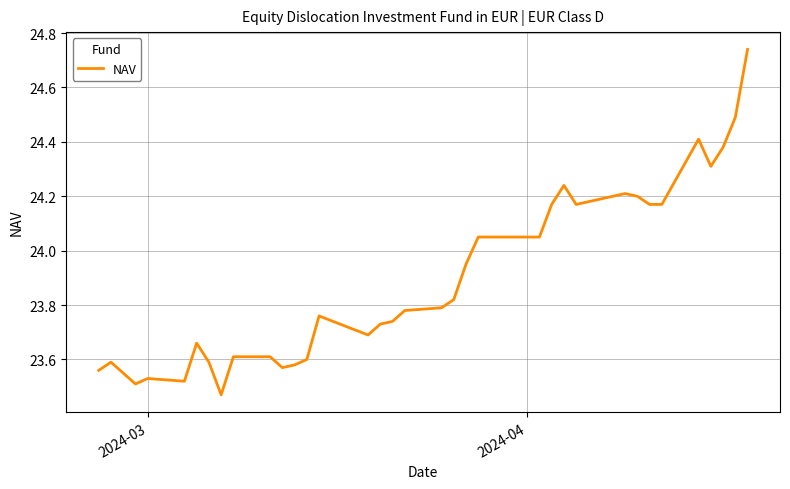

What is the difference between the maximum and minimum values?

1.3